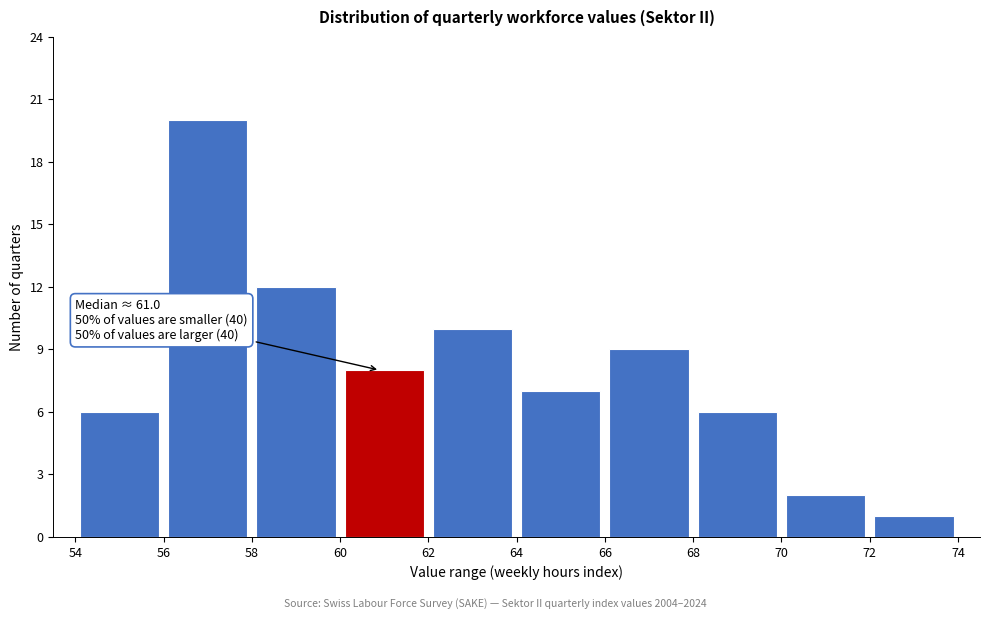

Over which range of the x-axis is the bar tallest?

56 to 58